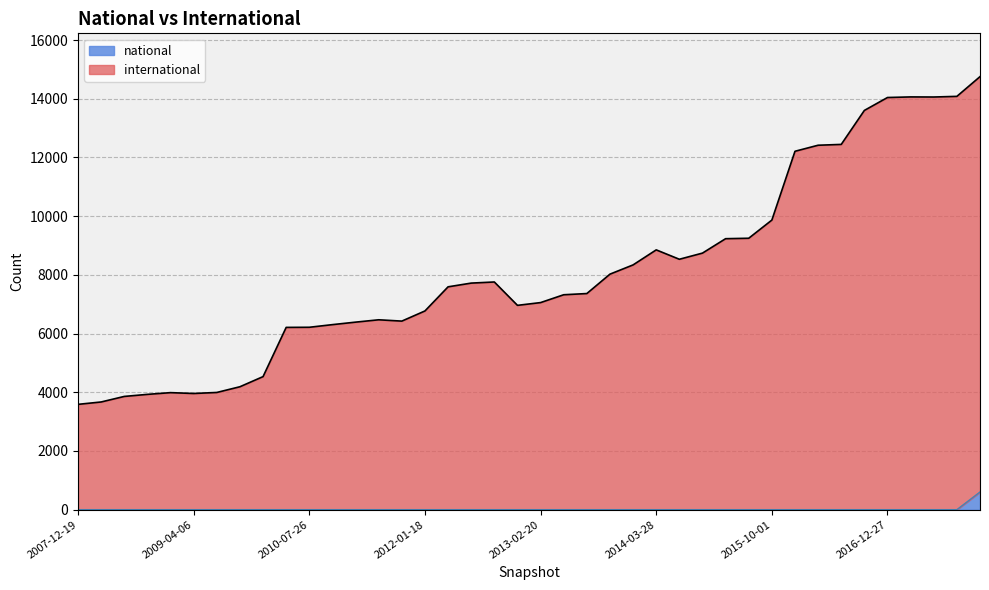

Reading left to right, transcribe all the data shown in this chart.

international: 2007-12-19=3589	2008-04-01=3670	2008-06-27=3859	2008-10-10=3929	2008-12-17=3988	2009-04-06=3959	2009-06-17=3994	2009-09-25=4189	2009-12-16=4534	2010-04-01=6211	2010-07-26=6215	2010-11-17=6305	2011-02-21=6390	2011-06-10=6470	2011-09-05=6425	2012-01-18=6771	2012-03-26=7593	2012-07-13=7720	2012-10-31=7758	2012-12-11=6962	2013-02-20=7056	2013-05-21=7323	2013-07-09=7364	2013-09-10=8025	2013-12-20=8340	2014-03-28=8852	2014-09-08=8532	2015-01-19=8742	2015-04-09=9233	2015-07-03=9248	2015-10-01=9867	2016-01-04=12211	2016-04-05=12417	2016-07-04=12445	2016-10-07=13603	2016-12-27=14043	2017-04-12=14063	2017-07-24=14060	2017-10-12=14082	2017-12-22=14754
national: 2007-12-19=1	2008-04-01=1	2008-06-27=1	2008-10-10=1	2008-12-17=1	2009-04-06=1	2009-06-17=1	2009-09-25=1	2009-12-16=1	2010-04-01=1	2010-07-26=1	2010-11-17=1	2011-02-21=1	2011-06-10=1	2011-09-05=1	2012-01-18=1	2012-03-26=1	2012-07-13=1	2012-10-31=1	2012-12-11=1	2013-02-20=1	2013-05-21=1	2013-07-09=1	2013-09-10=1	2013-12-20=1	2014-03-28=1	2014-09-08=1	2015-01-19=1	2015-04-09=1	2015-07-03=1	2015-10-01=1	2016-01-04=1	2016-04-05=1	2016-07-04=1	2016-10-07=1	2016-12-27=1	2017-04-12=1	2017-07-24=1	2017-10-12=1	2017-12-22=604